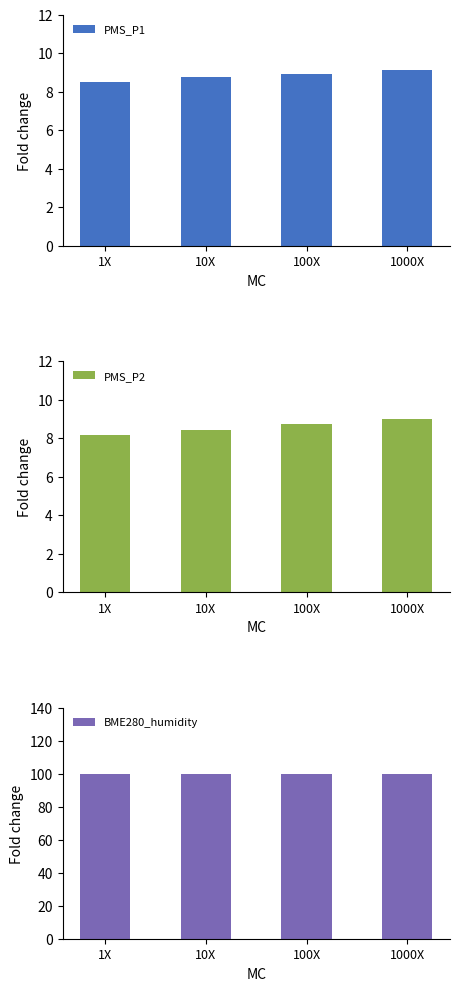

Which label corresponds to the smallest value in the chart?

1X